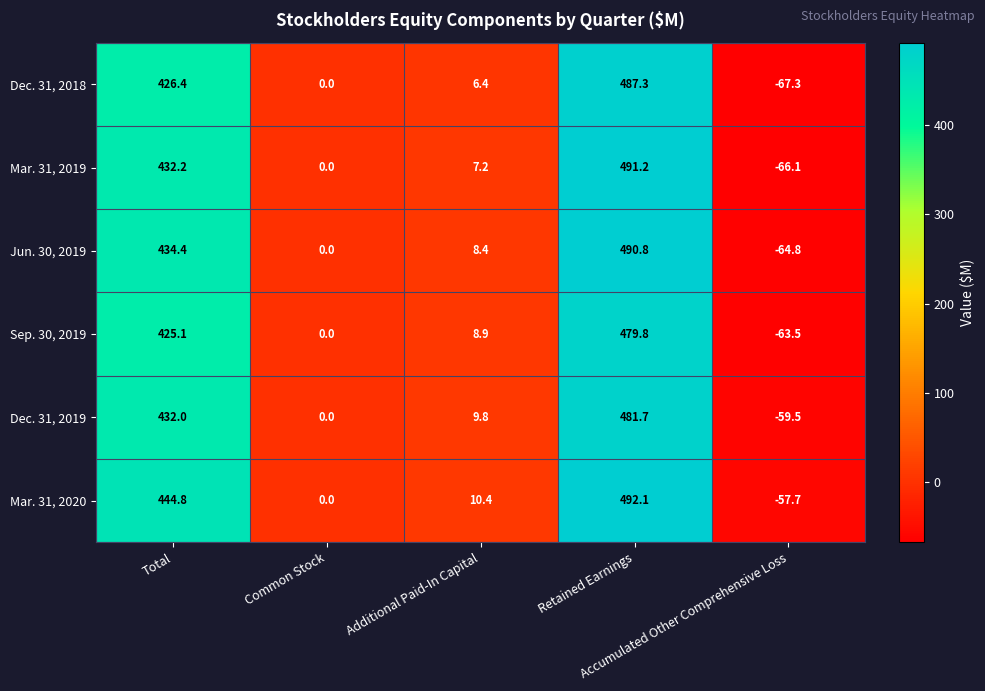

Which series has the largest total across all categories?

Mar. 31, 2020